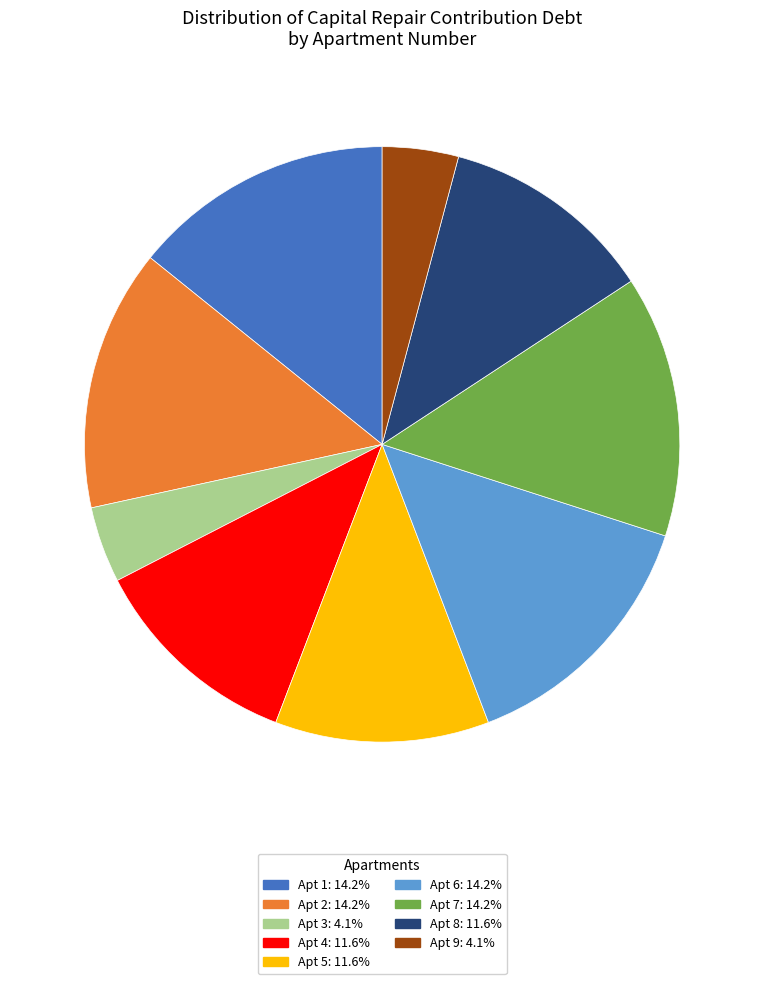

Is there any slice that represents more than half of the pie?

No